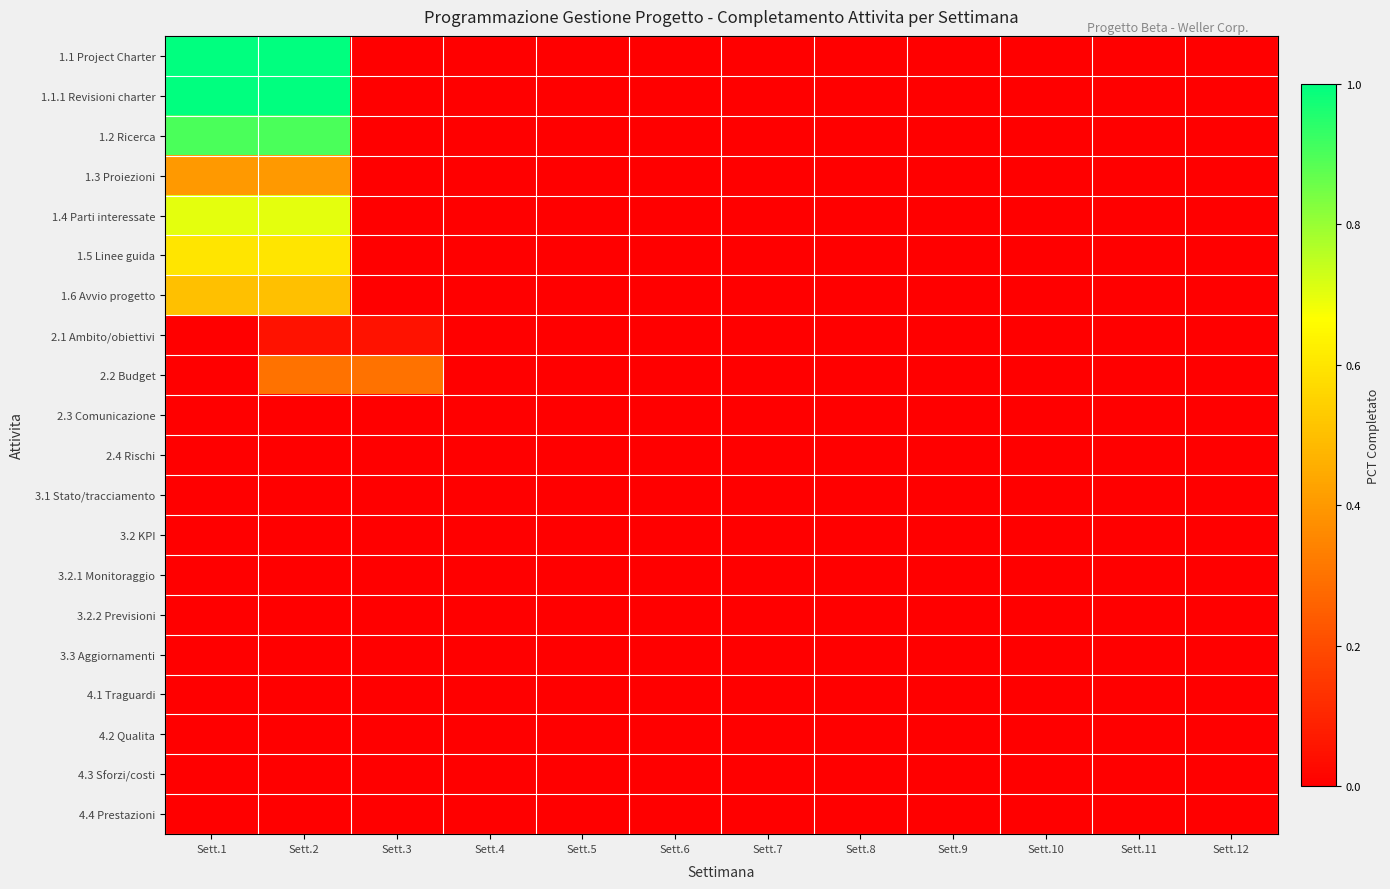

How many distinct data groups are displayed?

20